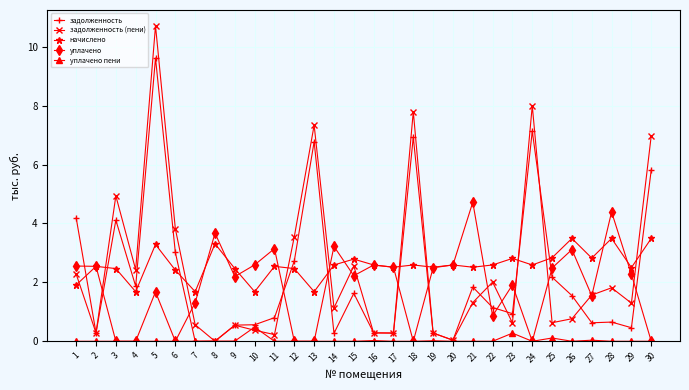

Is it true that задолженность equals 6.8 at 13?

True